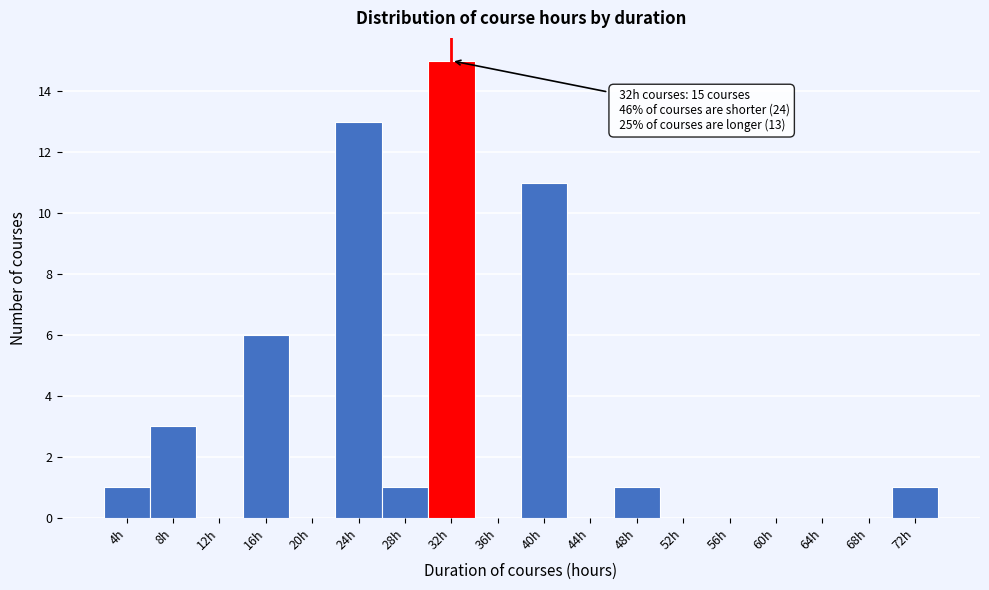

Reading left to right, what are all the values shown in this chart?

4h=1	8h=3	12h=0	16h=6	20h=0	24h=13	28h=1	32h=15	36h=0	40h=11	44h=0	48h=1	52h=0	56h=0	60h=0	64h=0	68h=0	72h=1